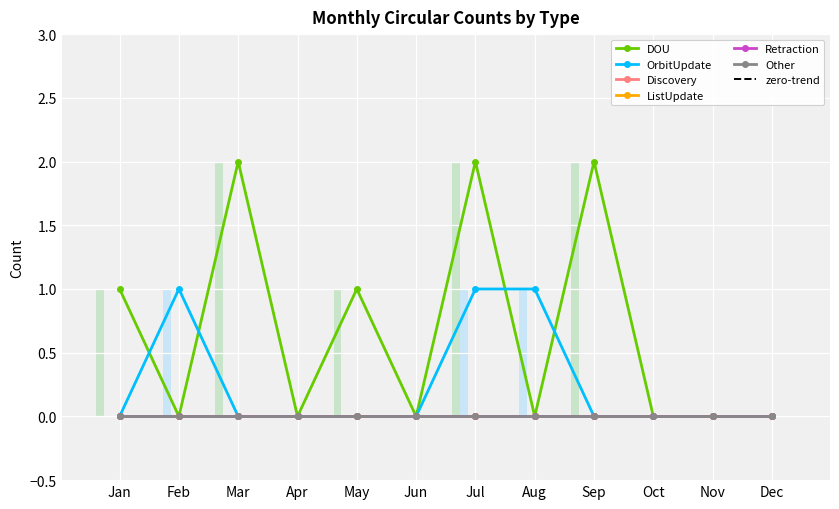

Reading left to right, list all the values displayed in this chart.

DOU: Jan=1	Feb=0	Mar=2	Apr=0	May=1	Jun=0	Jul=2	Aug=0	Sep=2	Oct=0	Nov=0	Dec=0
OrbitUpdate: Jan=0	Feb=1	Mar=0	Apr=0	May=0	Jun=0	Jul=1	Aug=1	Sep=0	Oct=0	Nov=0	Dec=0
Discovery: Jan=0	Feb=0	Mar=0	Apr=0	May=0	Jun=0	Jul=0	Aug=0	Sep=0	Oct=0	Nov=0	Dec=0
ListUpdate: Jan=0	Feb=0	Mar=0	Apr=0	May=0	Jun=0	Jul=0	Aug=0	Sep=0	Oct=0	Nov=0	Dec=0
Retraction: Jan=0	Feb=0	Mar=0	Apr=0	May=0	Jun=0	Jul=0	Aug=0	Sep=0	Oct=0	Nov=0	Dec=0
Other: Jan=0	Feb=0	Mar=0	Apr=0	May=0	Jun=0	Jul=0	Aug=0	Sep=0	Oct=0	Nov=0	Dec=0